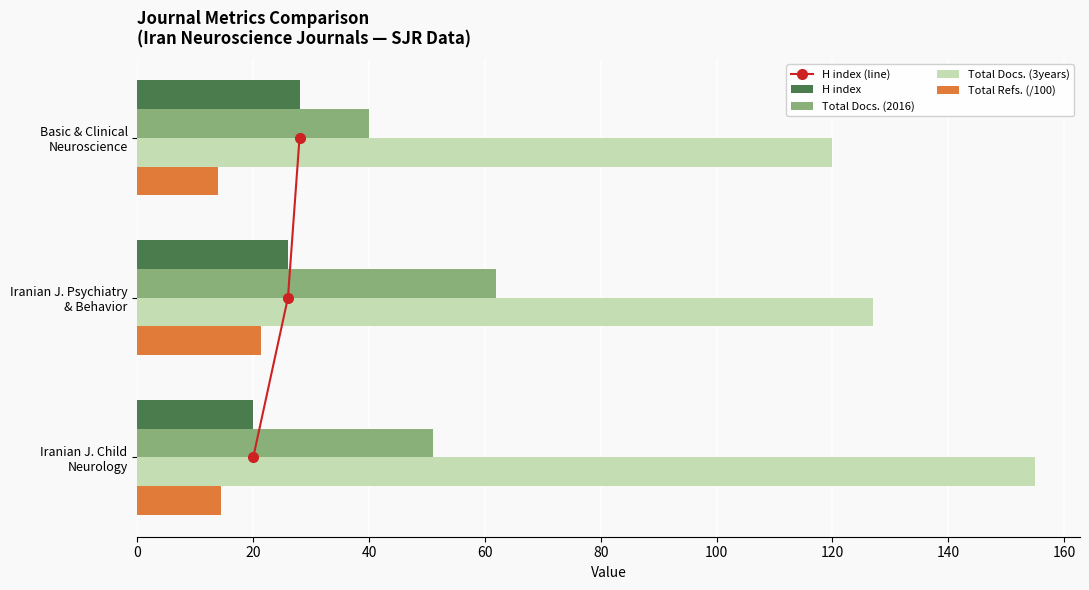

How many data points in Total Docs. (2016) are less than 51?

1